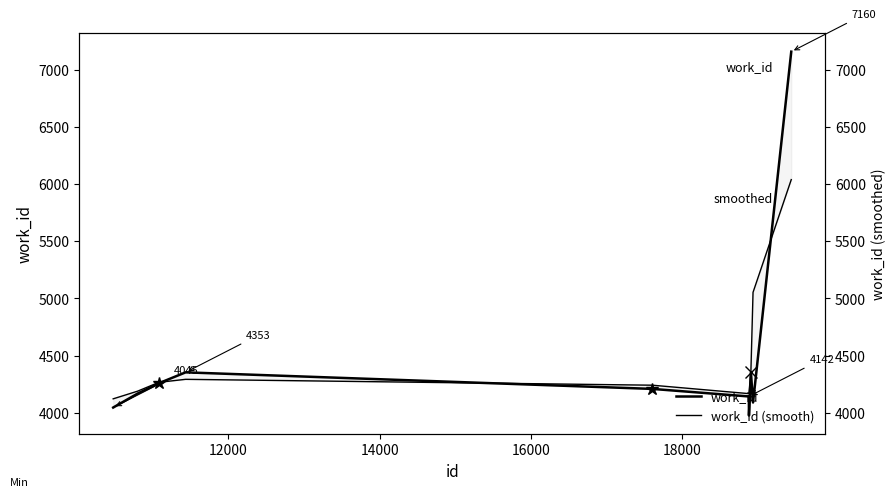

What is the difference between the maximum and minimum values in the work_id (smooth) series?

1918.7